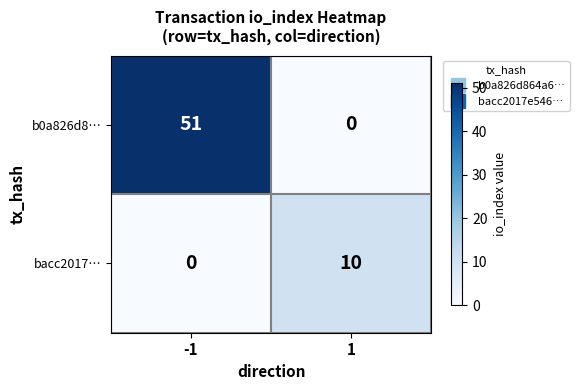

Which series has the largest range (max minus min)?

b0a826d8…